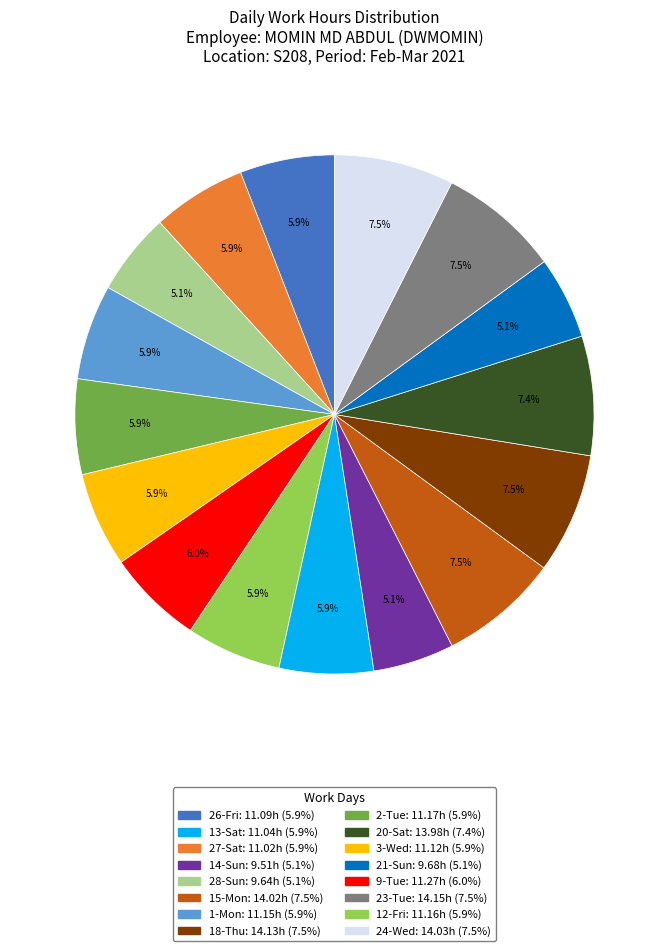

Is there any slice that represents more than half of the pie?

No